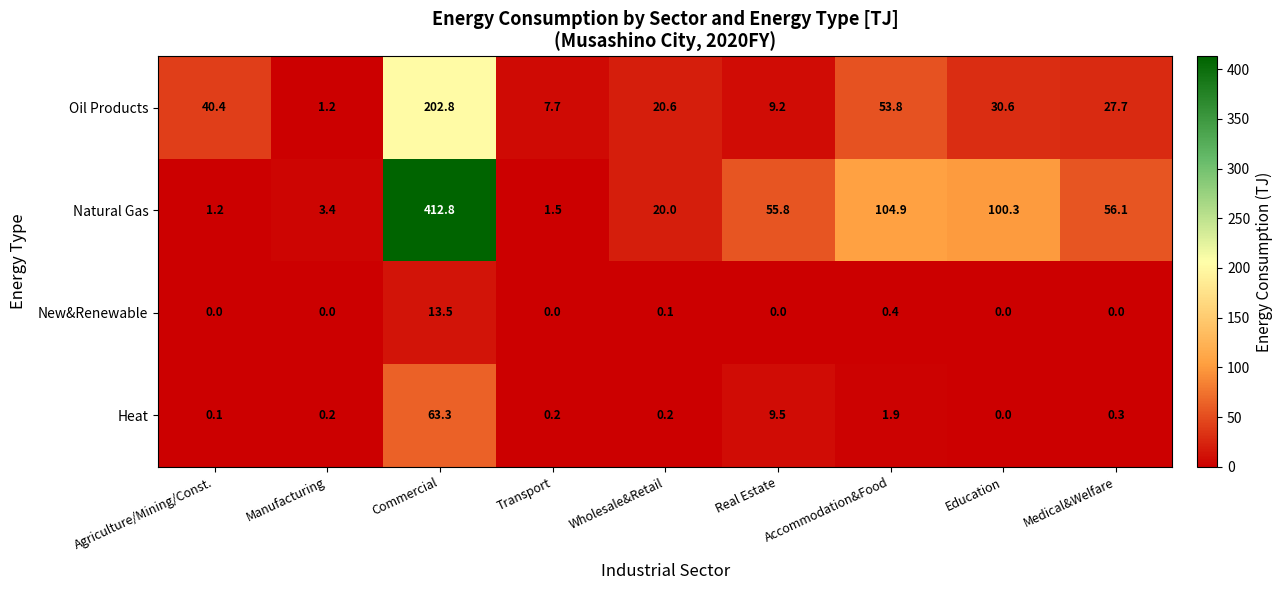

What value does the Oil Products series have at Transport?

7.7